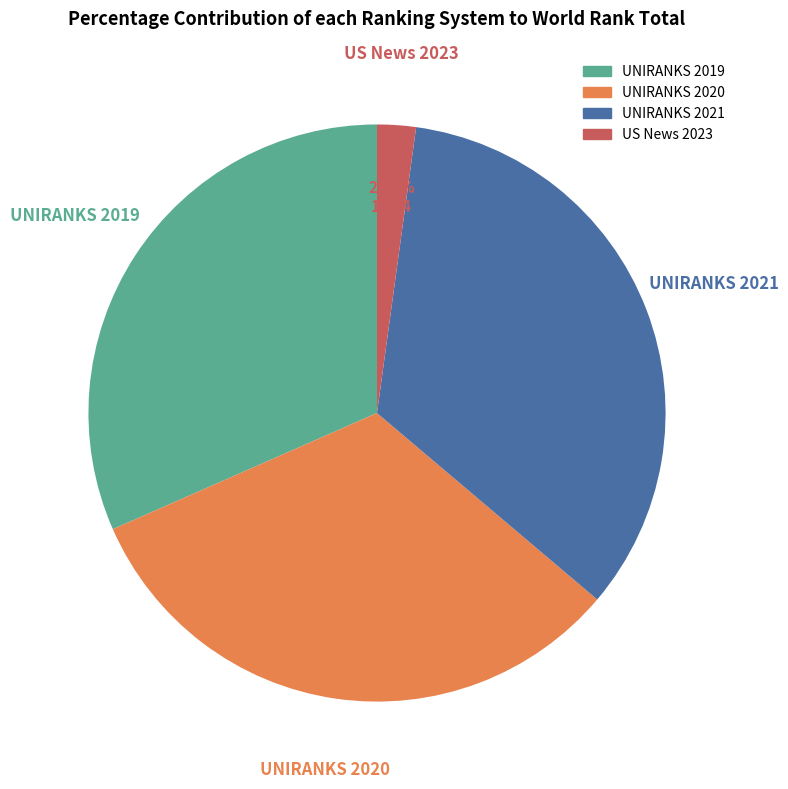

The UNIRANKS 2019 slice represents 32% of the pie. True or false?

True